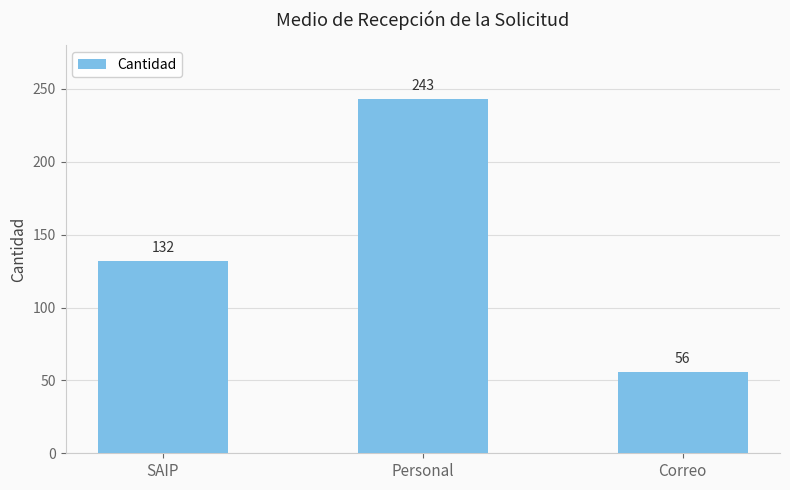

Approximately how many times larger is the value at Personal compared to SAIP?

1.8